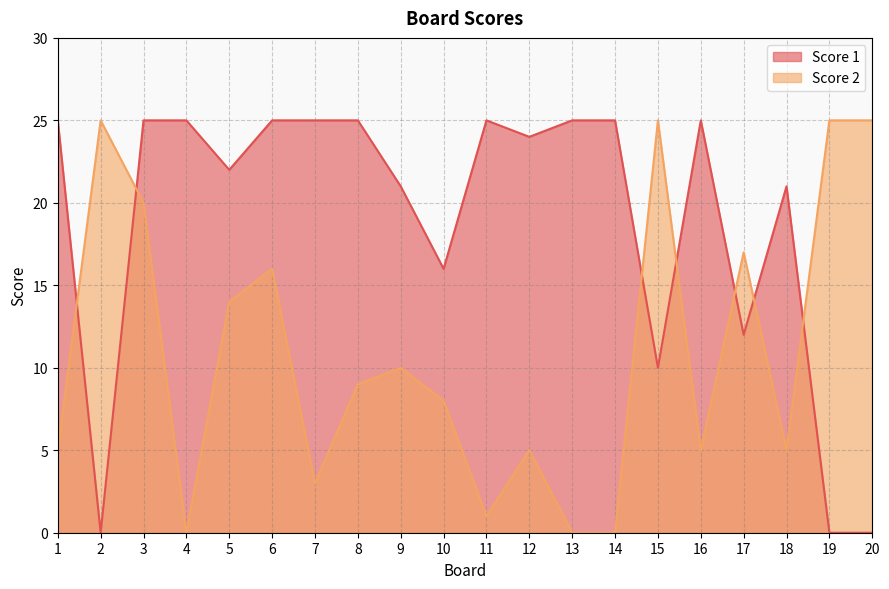

How many data points in Score 1 are less than 25?

10